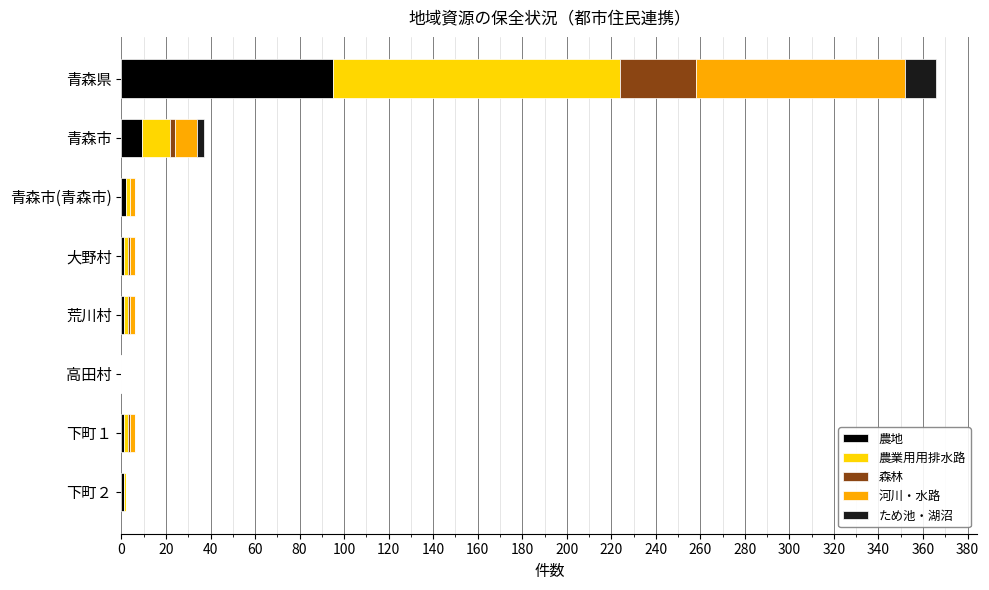

Which category has the highest value in the 農地 series?

青森県